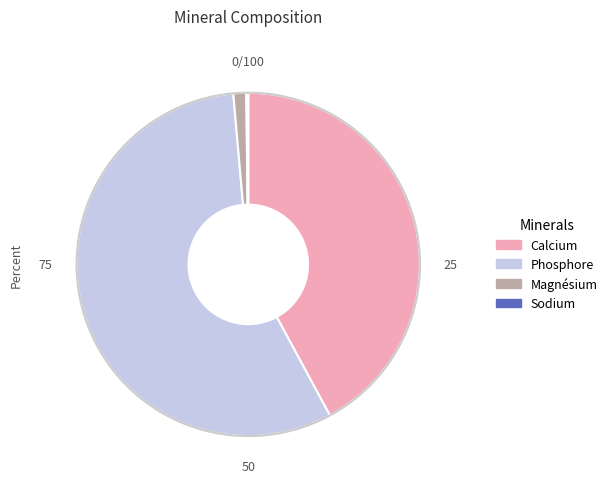

Does Calcium account for over 50% of the chart?

No